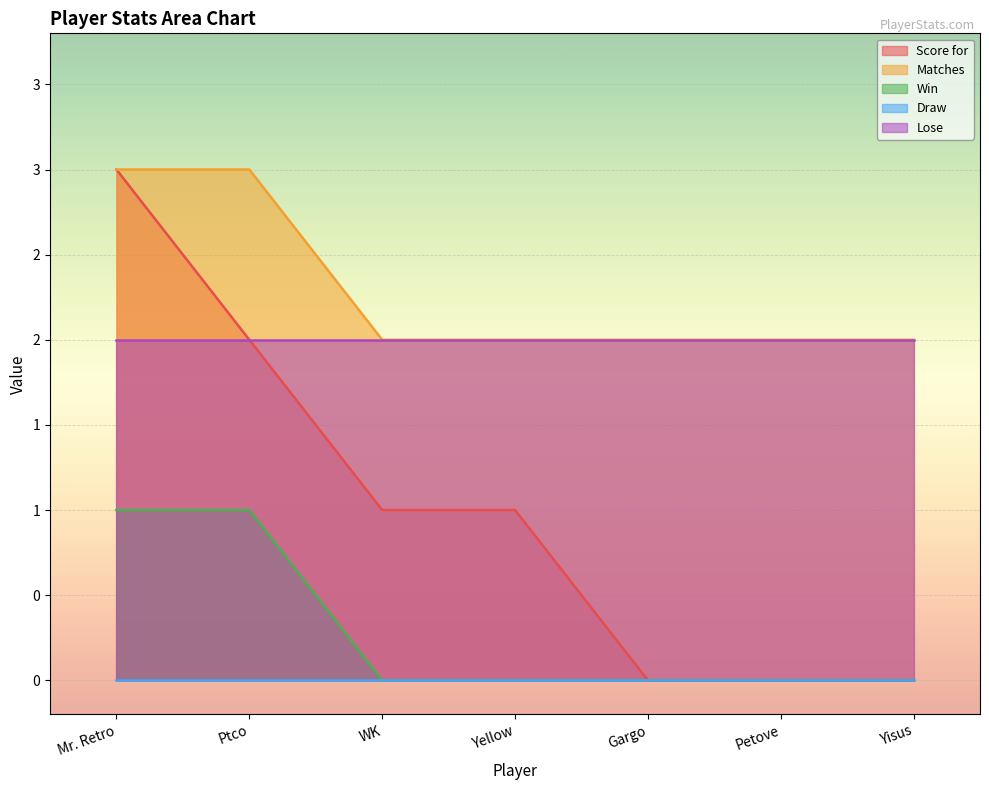

How many values in the Matches series exceed 2?

2